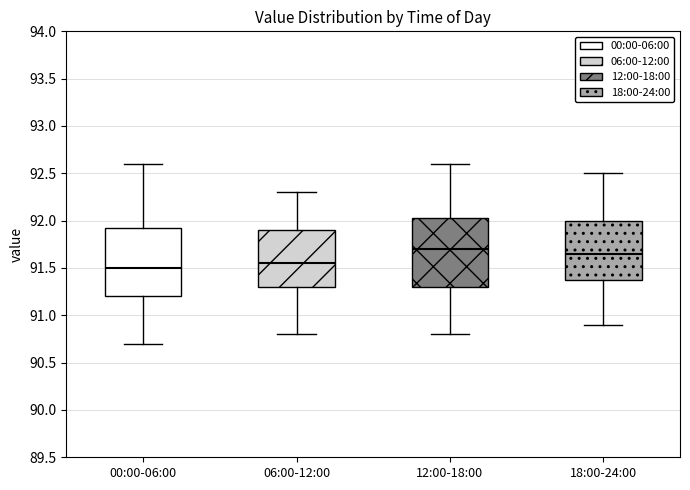

Reading left to right, transcribe this box plot: for each box, give where its median line is, the range the box spans, and where its two whiskers end, as read against the y-axis. The values are not printed on the chart, so give them approximately, as read against the axis.

00:00-06:00: median 91.50, box 91.20 to 91.95, whiskers 90.70 to 92.60
06:00-12:00: median 91.55, box 91.30 to 91.90, whiskers 90.80 to 92.30
12:00-18:00: median 91.70, box 91.30 to 92.05, whiskers 90.80 to 92.60
18:00-24:00: median 91.65, box 91.40 to 92.00, whiskers 90.90 to 92.50